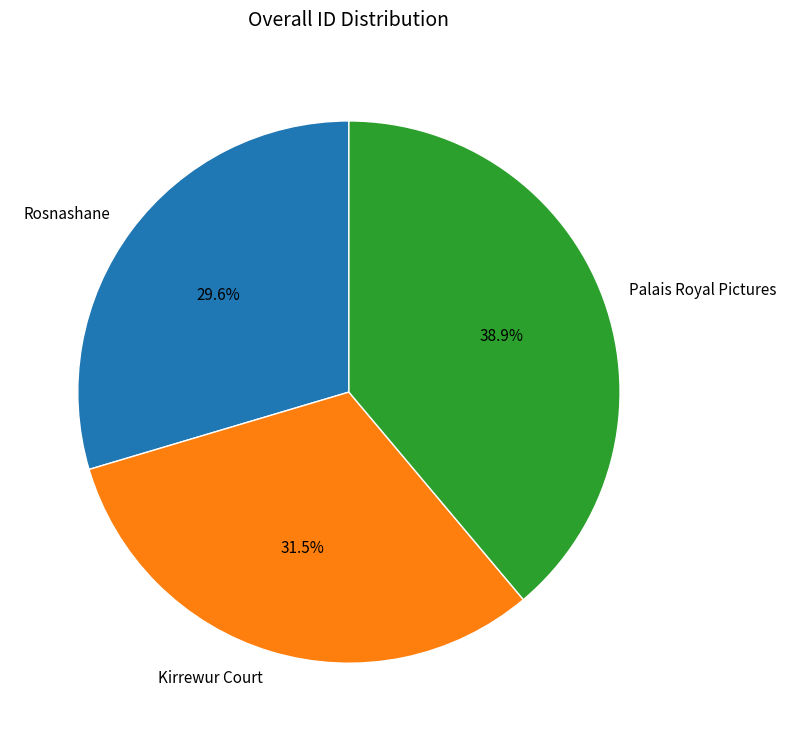

Is the sum of Rosnashane and Kirrewur Court greater than half?

Yes